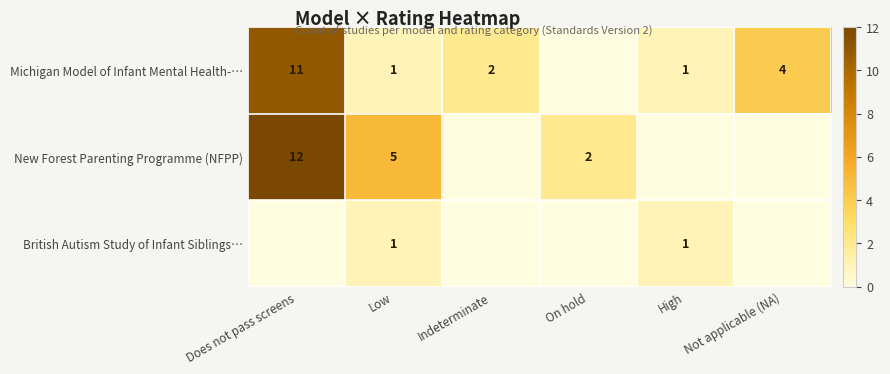

At which label does New Forest Parenting Programme (NFPP) reach its minimum?

Indeterminate